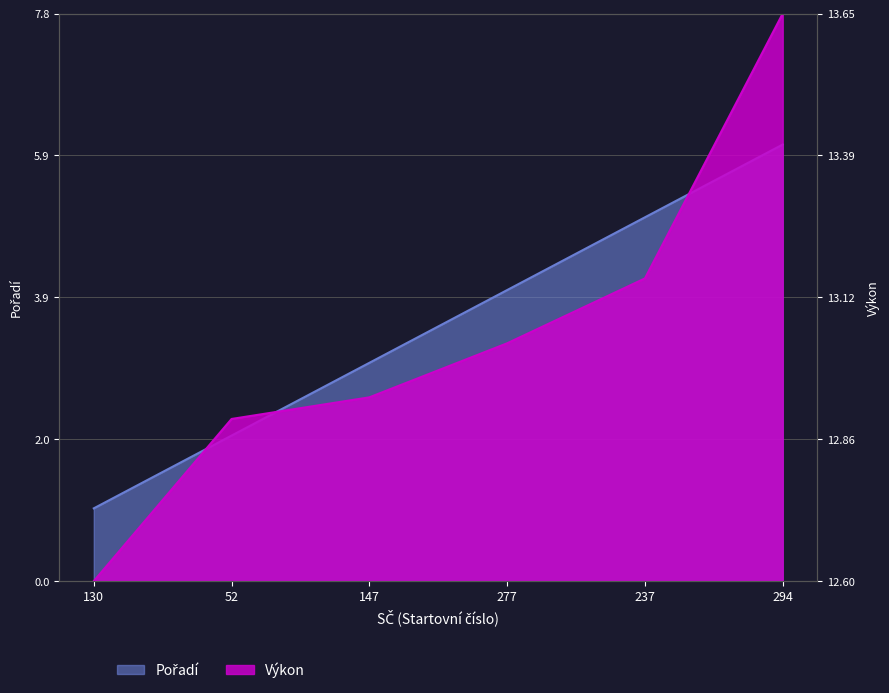

True or false: Výkon and Pořadí cross at least once.

True